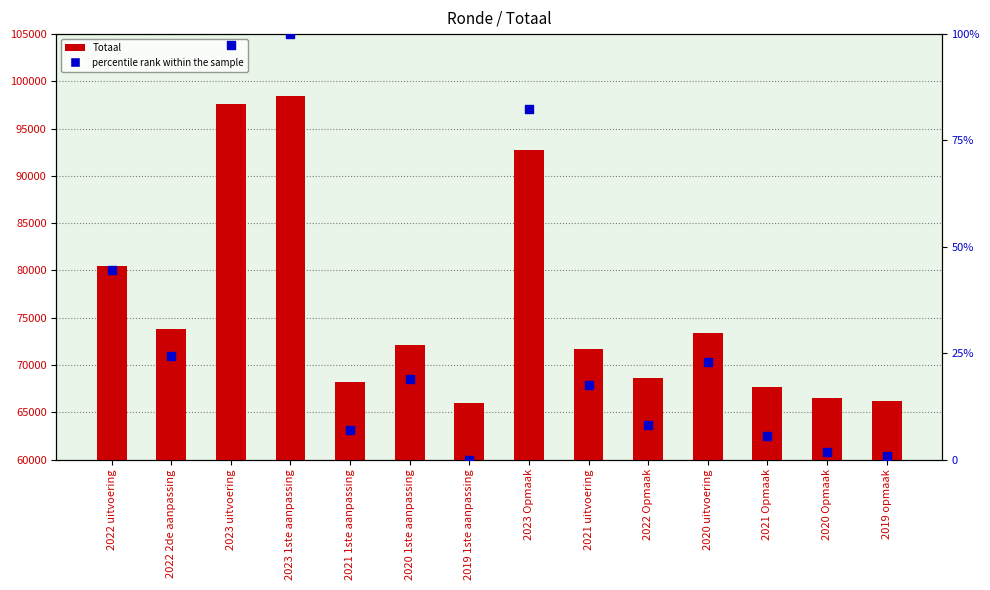

What are all the series names shown in the legend?

Totaal, percentile rank within the sample